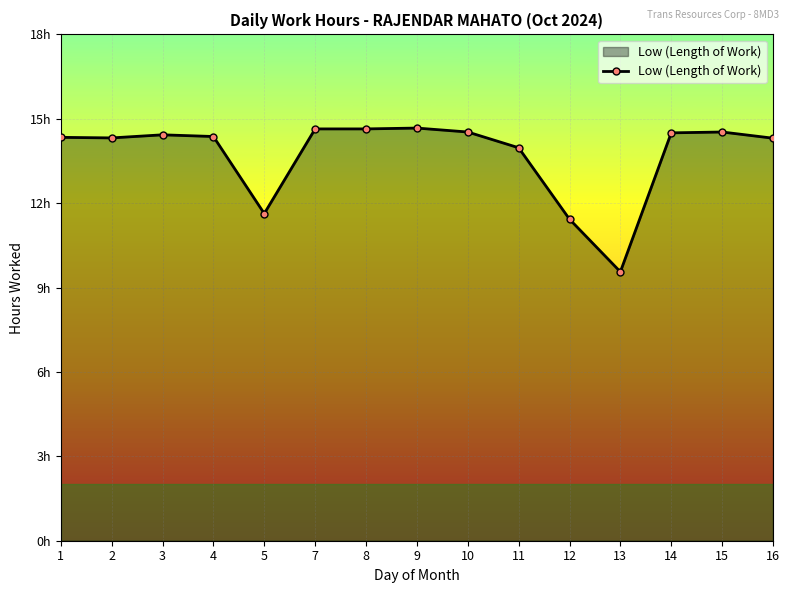

Does the chart have visible grid lines?

Yes